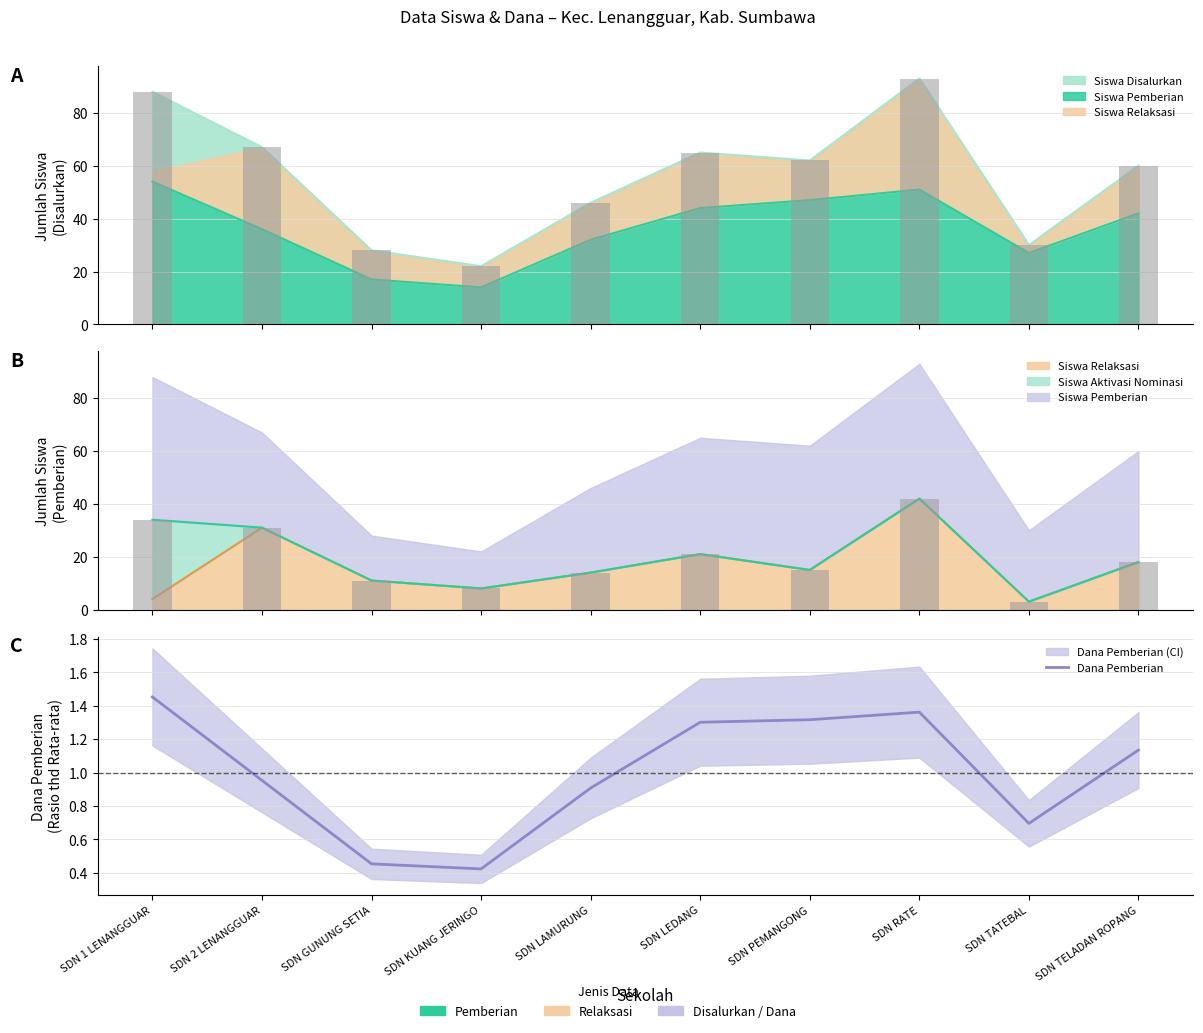

List the labels in order of value, smallest first.

SDN KUANG JERINGO, SDN GUNUNG SETIA, SDN TATEBAL, SDN LAMURUNG, SDN 2 LENANGGUAR, SDN TELADAN ROPANG, SDN LEDANG, SDN PEMANGONG, SDN RATE, SDN 1 LENANGGUAR